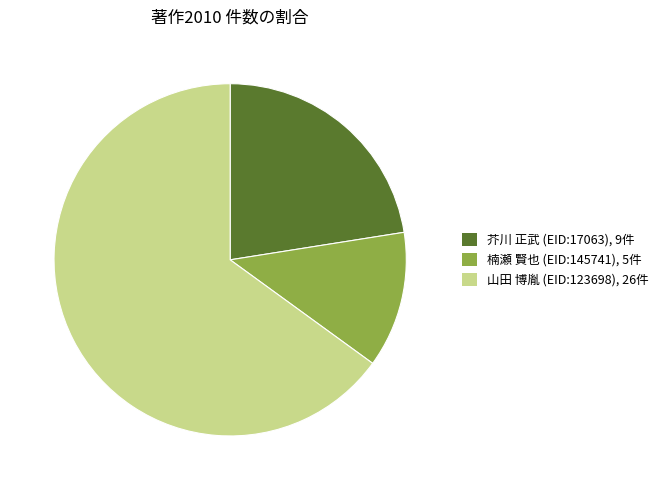

How many segments does this pie chart have?

3